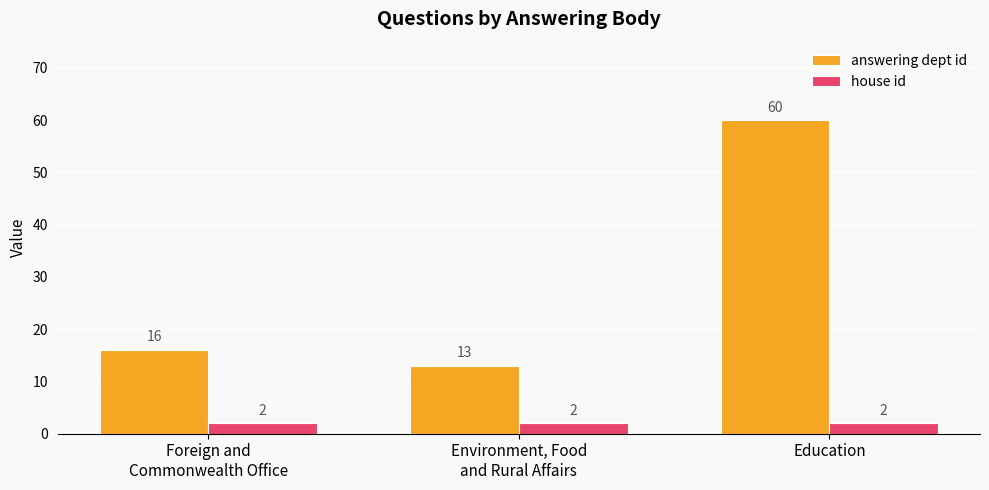

List the series in order of their peak value, highest first.

answering dept id, house id